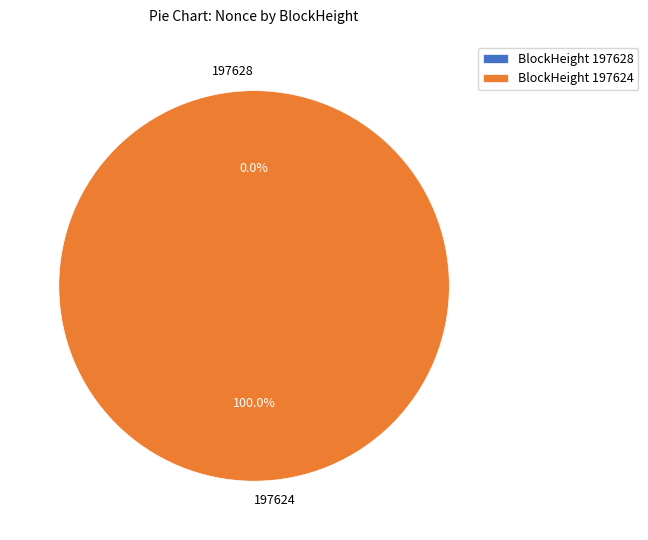

What is the change in value from 197628 to 197624?

+24365